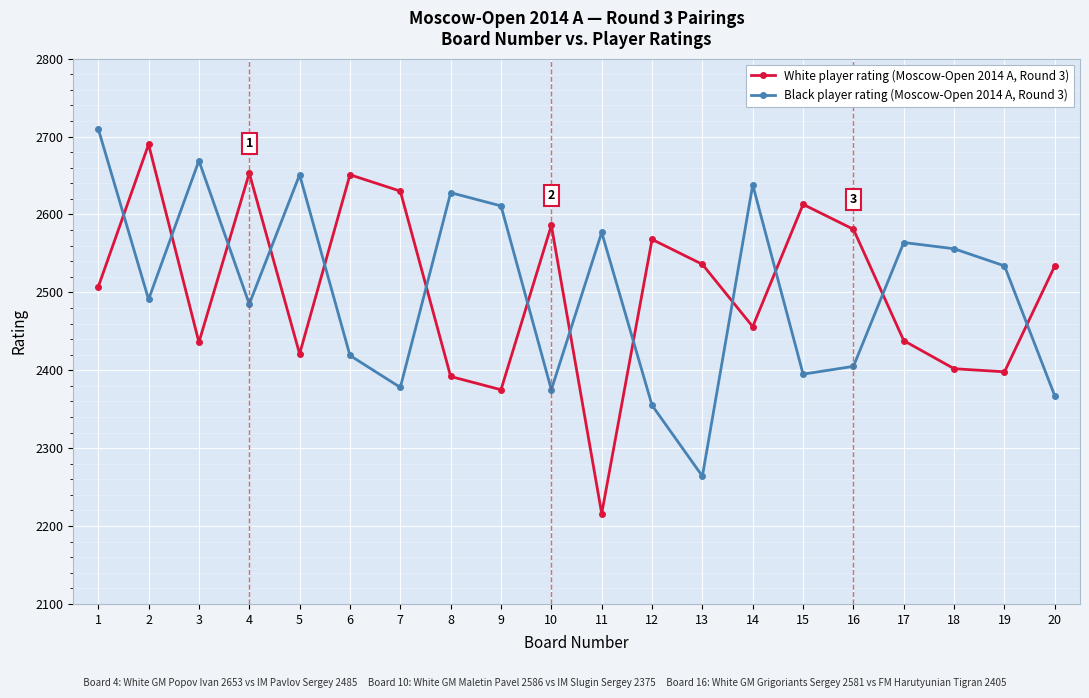

What is the value of the Black player rating (Moscow-Open 2014 A, Round 3) point at the 9th from the left?

2611